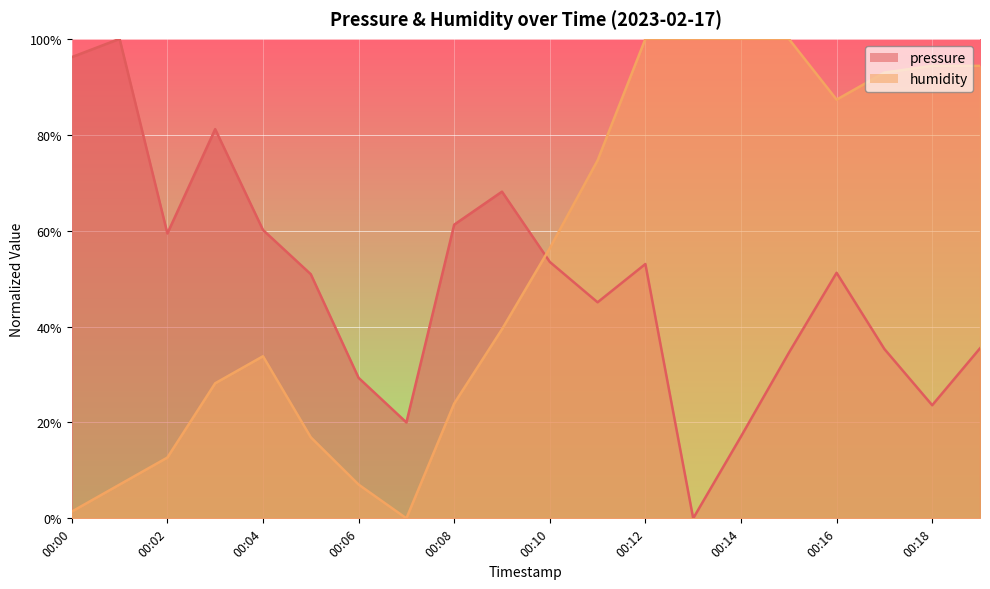

How many values in the humidity series exceed 56?

10